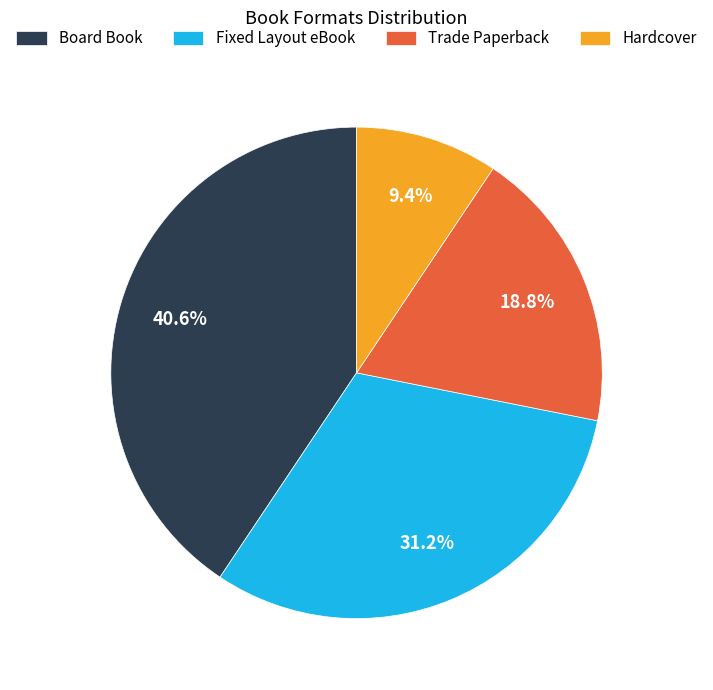

Count the number of slices in the pie.

4